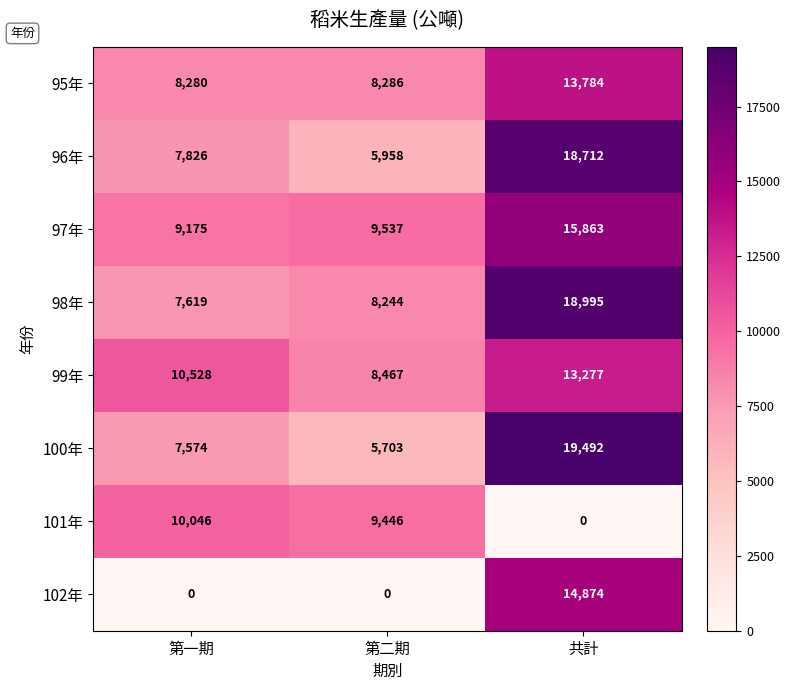

How many 99年 values are between 8467 and 13277?

3